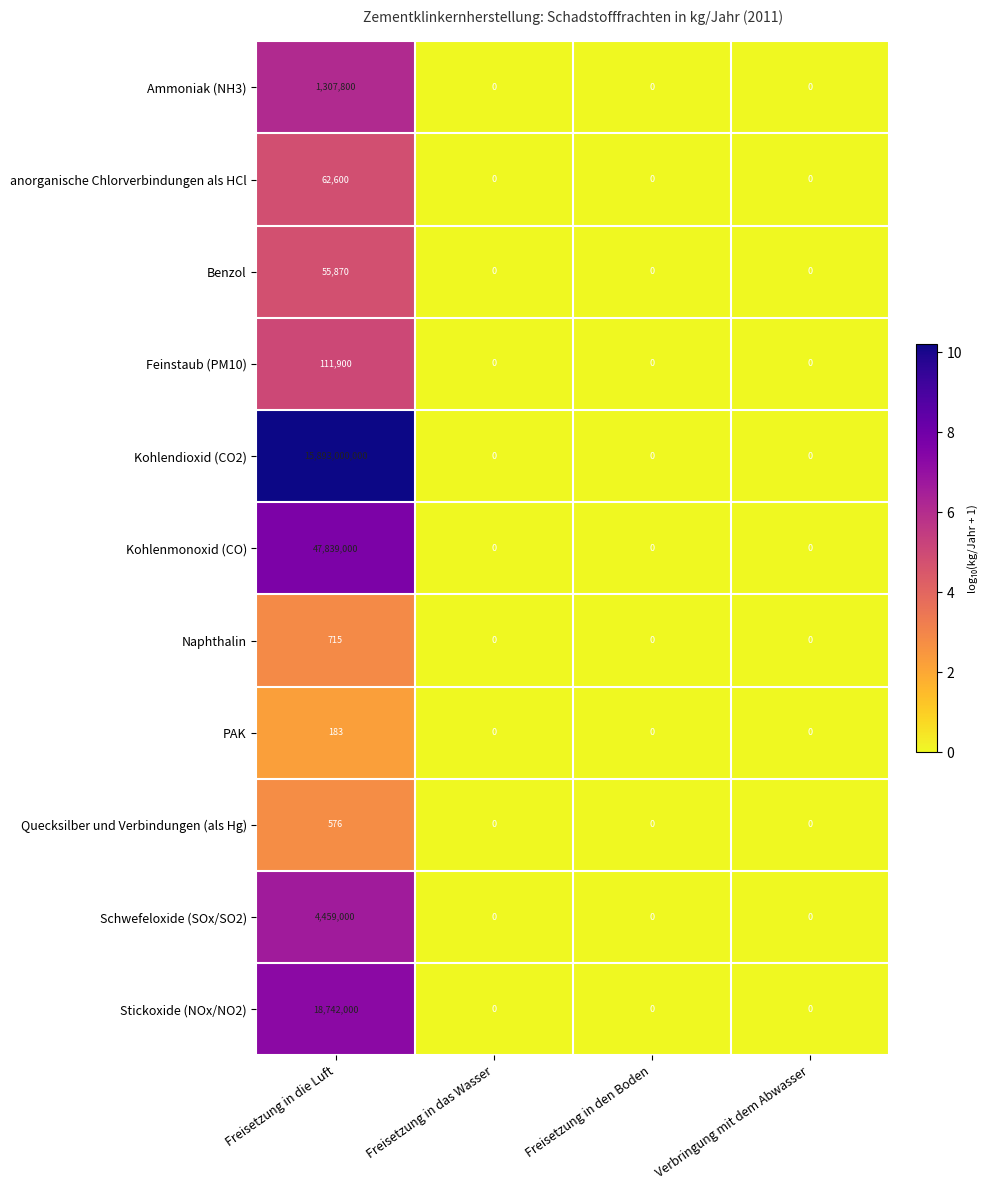

List the series in order of their peak value, lowest first.

PAK, Quecksilber und Verbindungen (als Hg), Naphthalin, Benzol, anorganische Chlorverbindungen als HCl, Feinstaub (PM10), Ammoniak (NH3), Schwefeloxide (SOx/SO2), Stickoxide (NOx/NO2), Kohlenmonoxid (CO), Kohlendioxid (CO2)